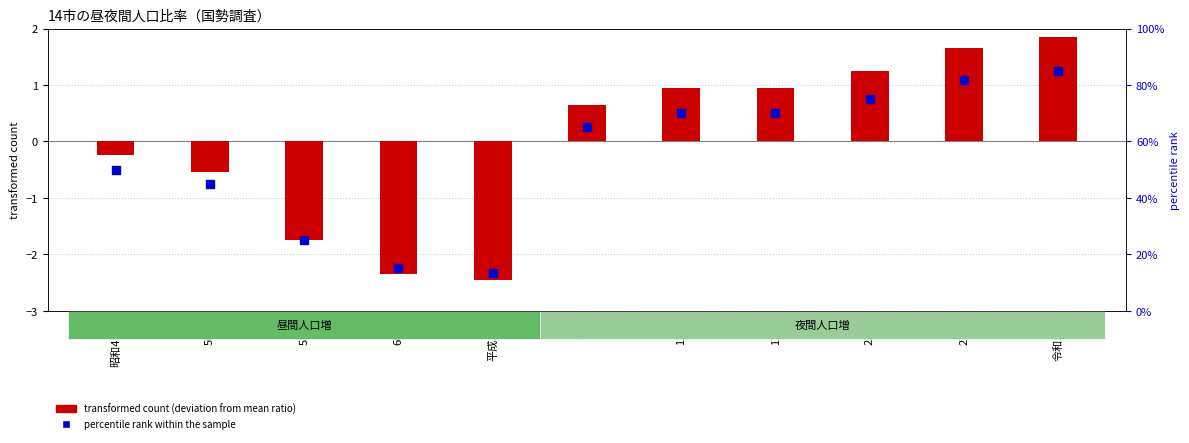

Which series has the largest Y range (max minus min)?

percentile rank within the sample